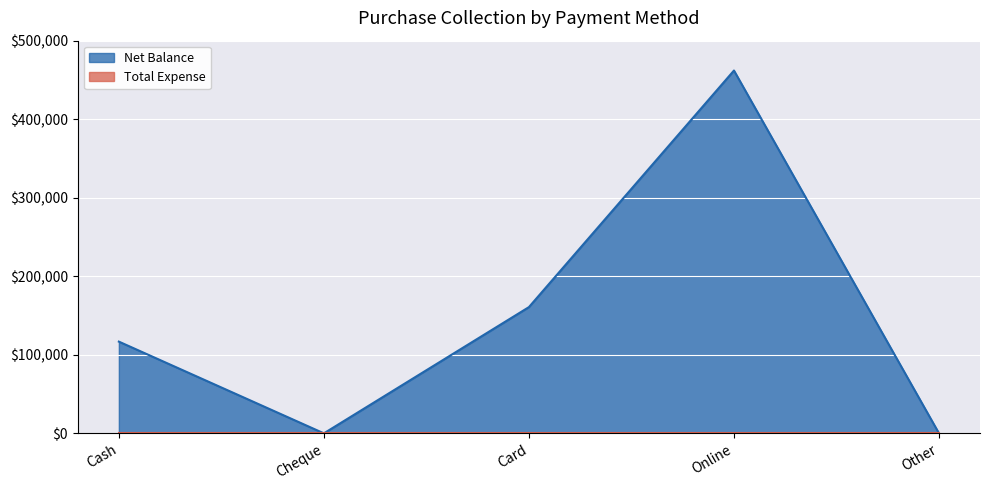

What is the change in value from Cash to Cheque?

-116790